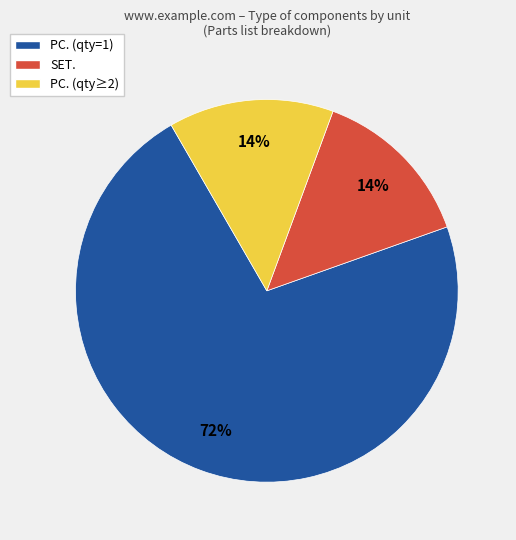

Is it true that SET. is 14% of the pie?

True